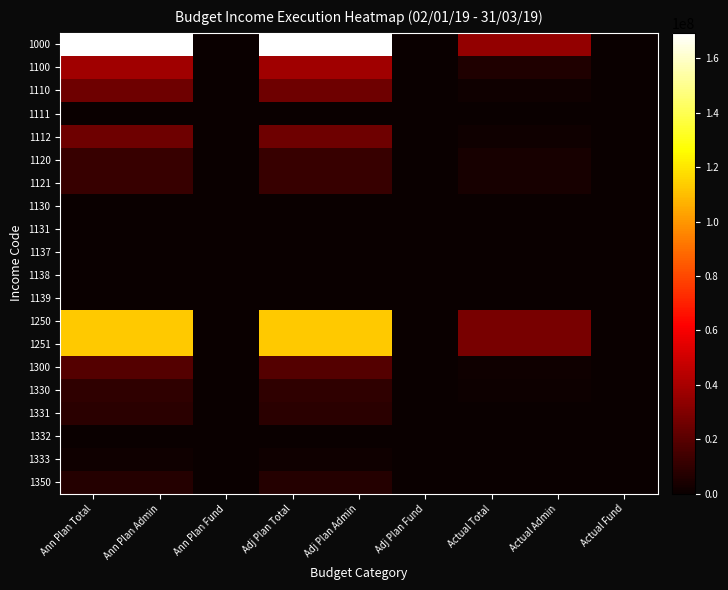

Which series has the largest total across all categories?

1000